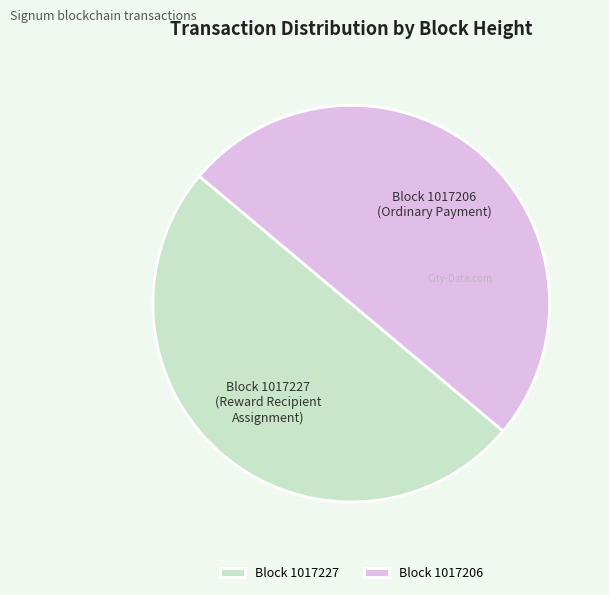

Is the sum of Block 1017206 and Block 1017227 greater than half?

Yes